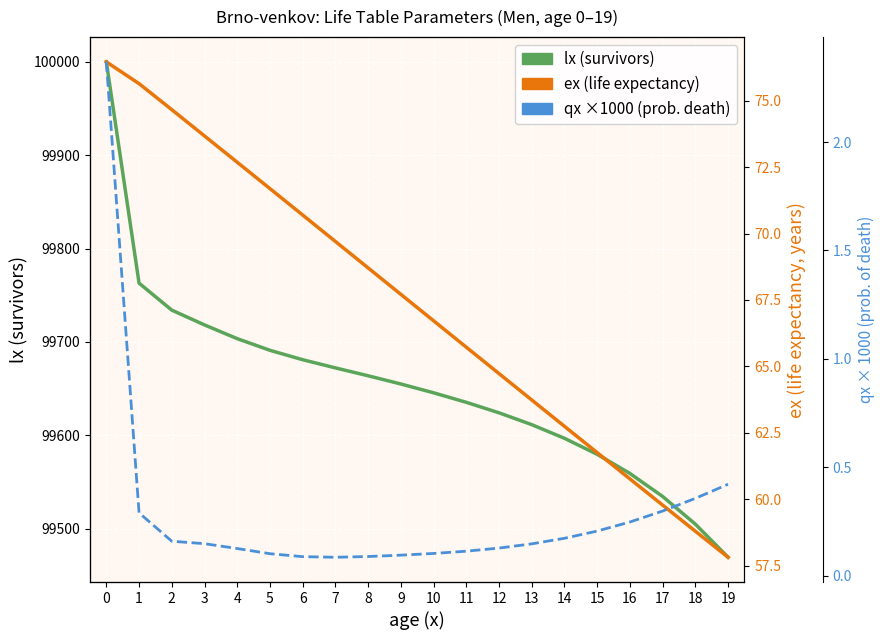

True or false: qx ×1000 and lx (survivors) intersect in this chart.

False